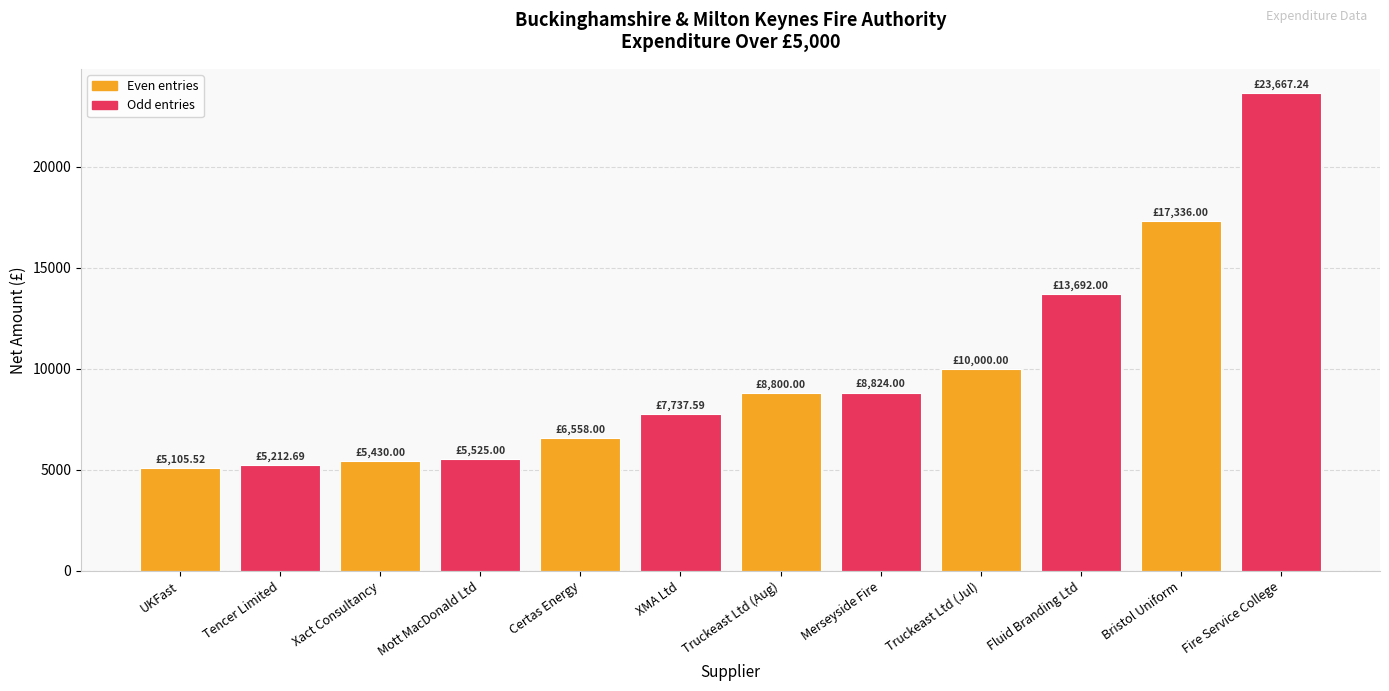

What is the sum of all values?

117888.0